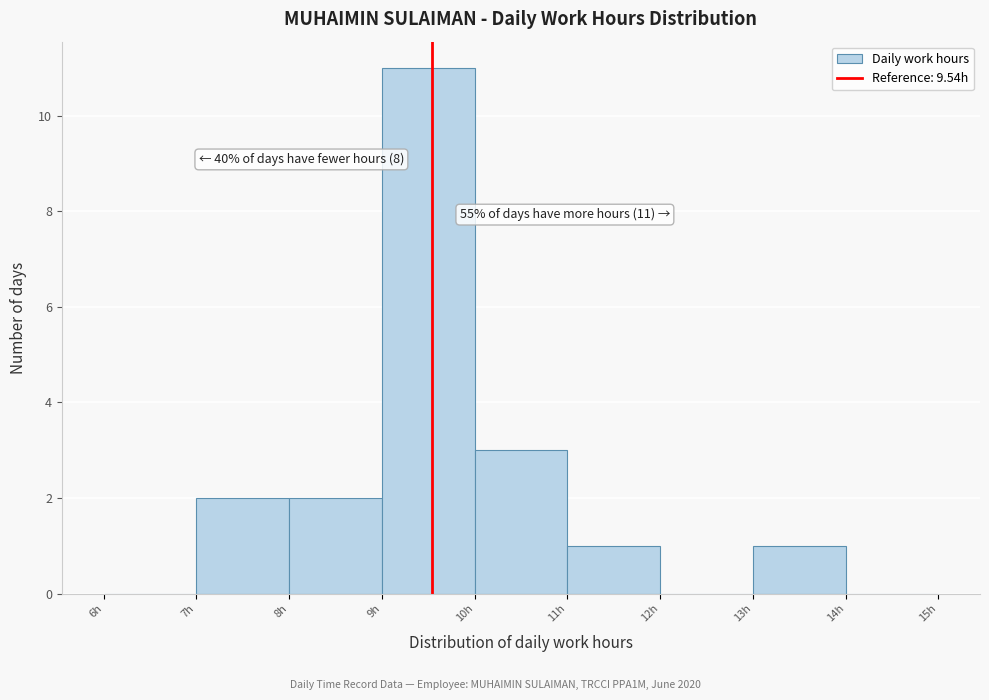

Over which range of the x-axis is the bar tallest?

9 to 10